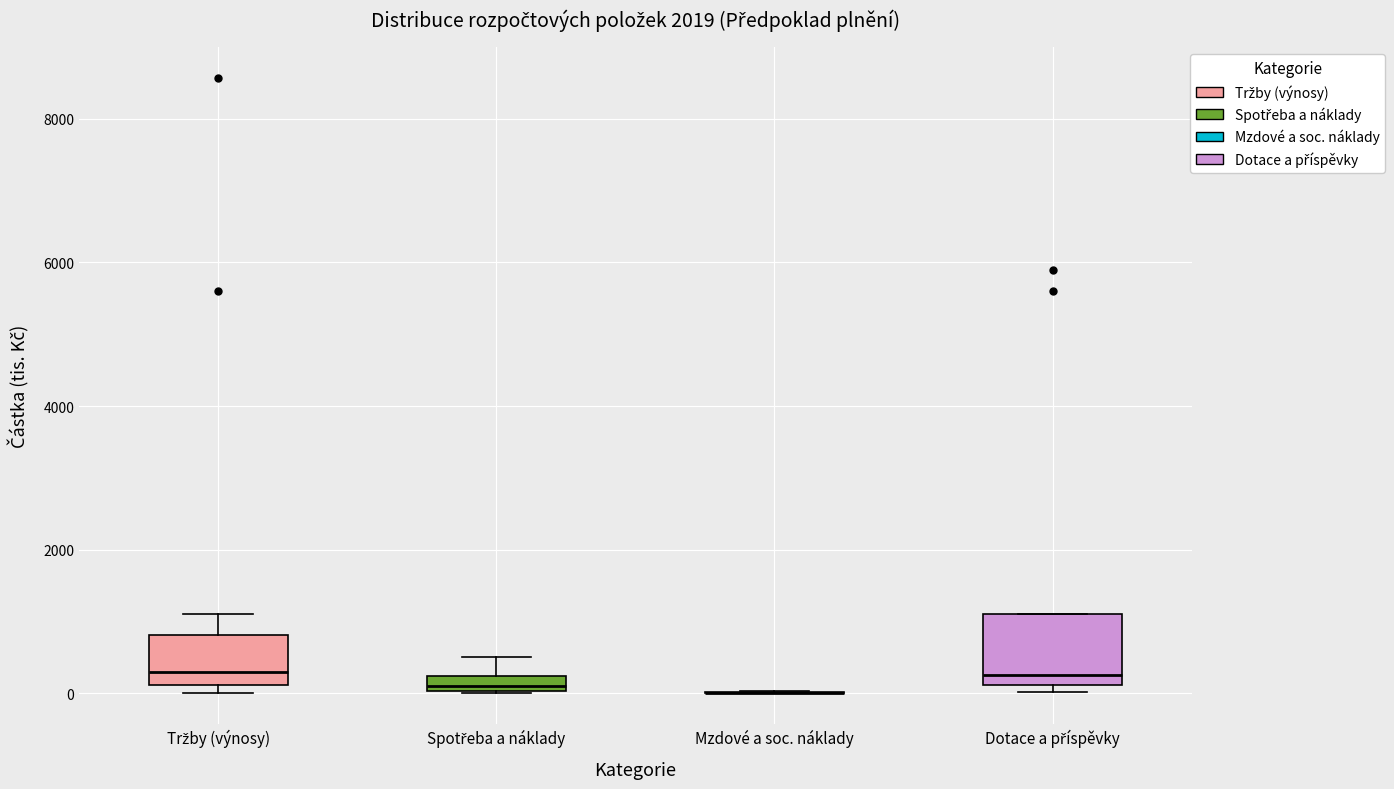

Where is the upper edge of the box for Tržby (výnosy) on the y-axis? The values are not printed on the chart, so give them approximately, as read against the axis.

800